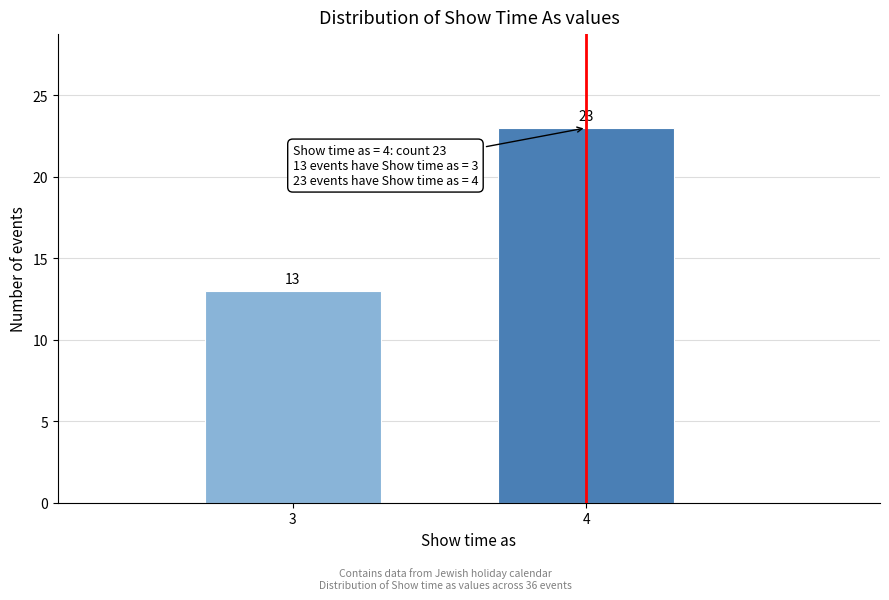

Reading left to right, extract all data points from this chart.

3=13	4=23